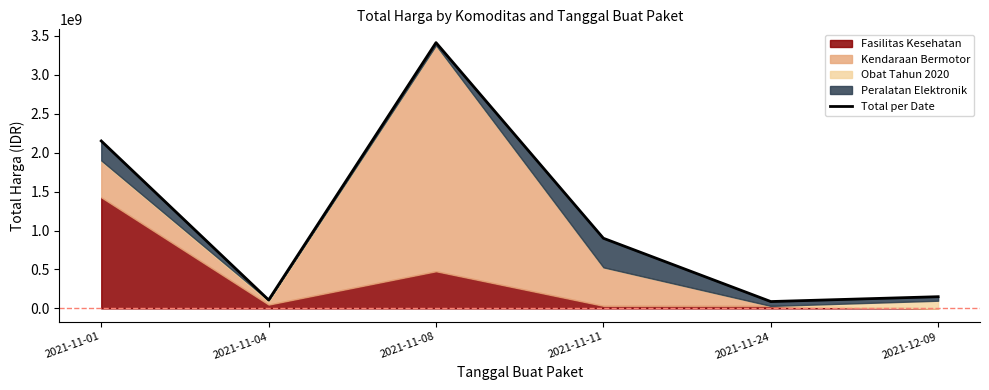

Where is the first local maximum?

2021-11-08